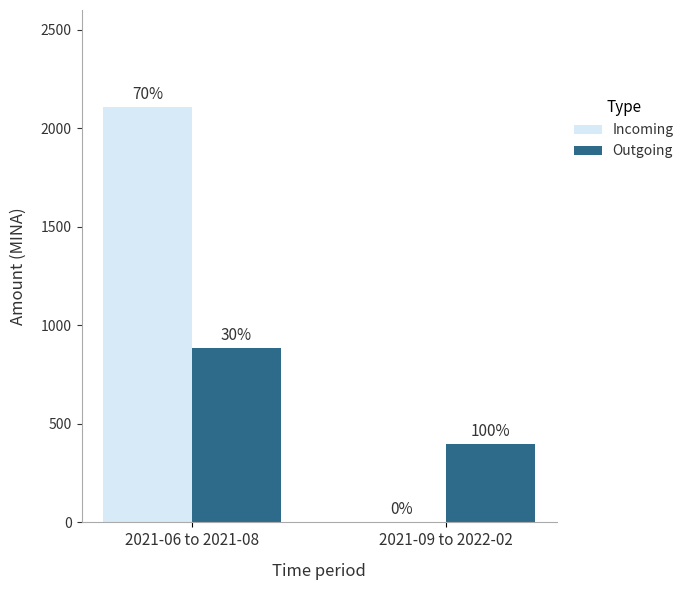

What are all the series names shown in the legend?

Incoming, Outgoing